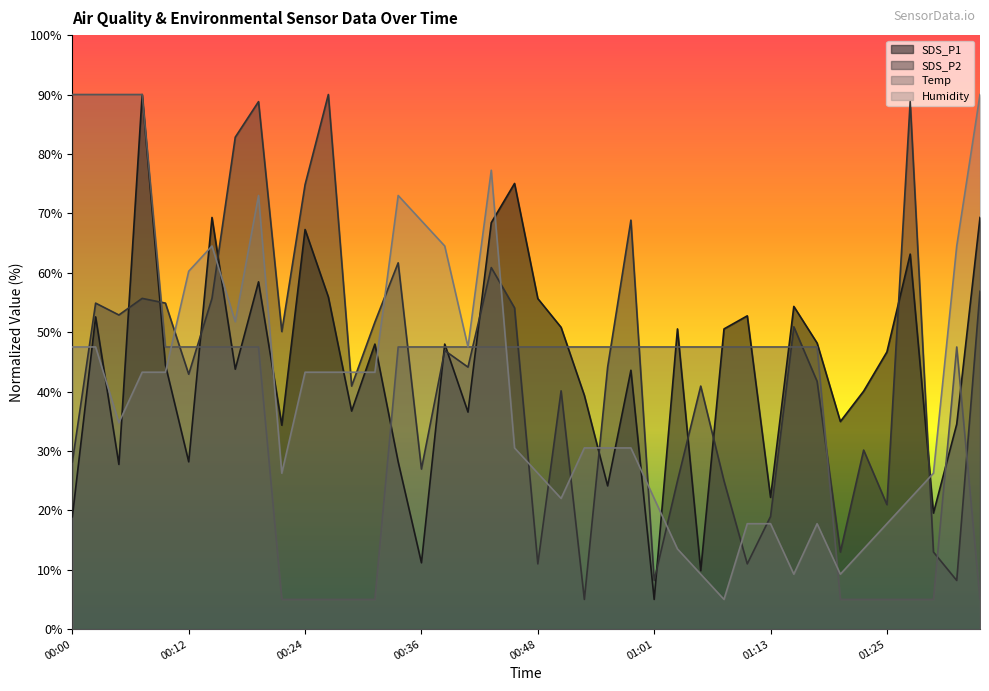

What is the maximum value for Temp?

90.0